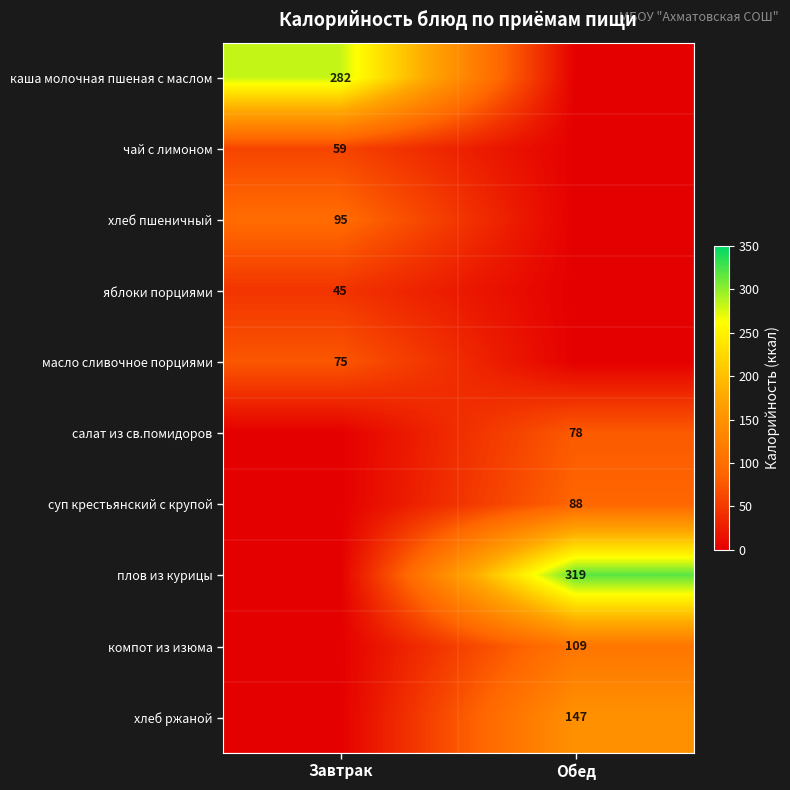

Is it true that хлеб ржаной equals 147 at Обед?

True